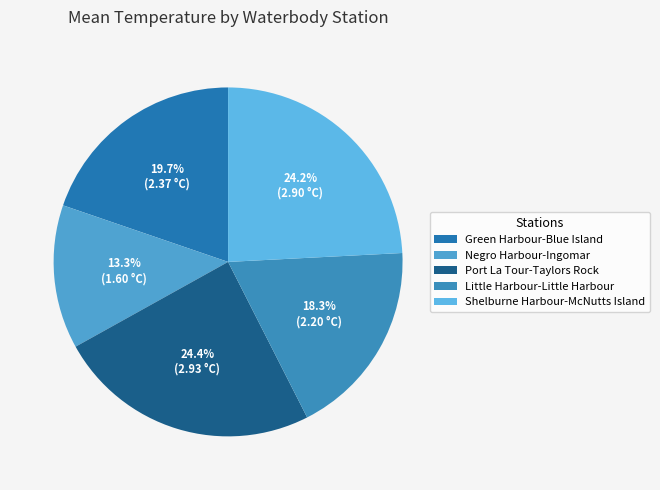

Which category has the smallest portion of the pie?

Negro Harbour-Ingomar